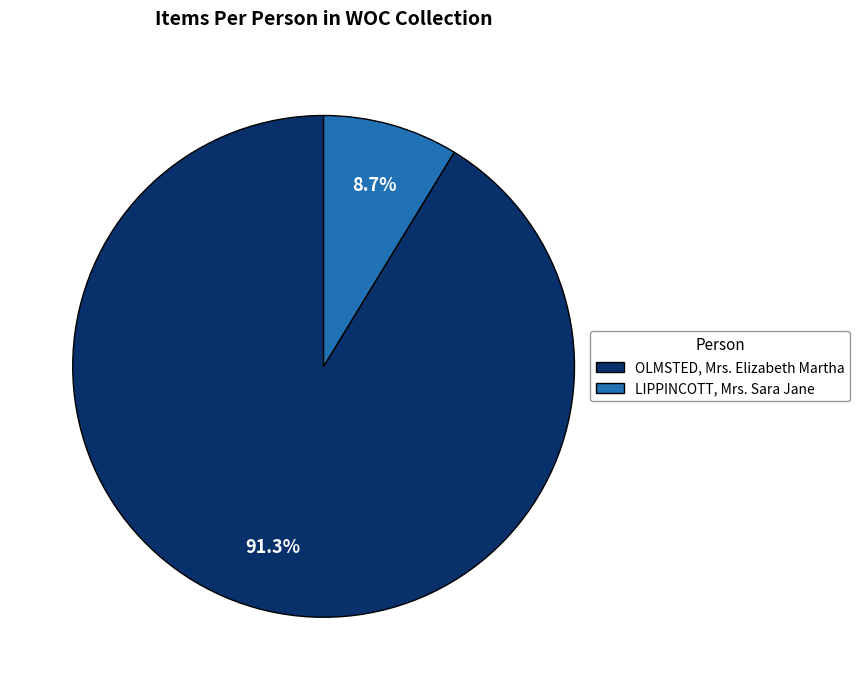

Count the number of slices in the pie.

2